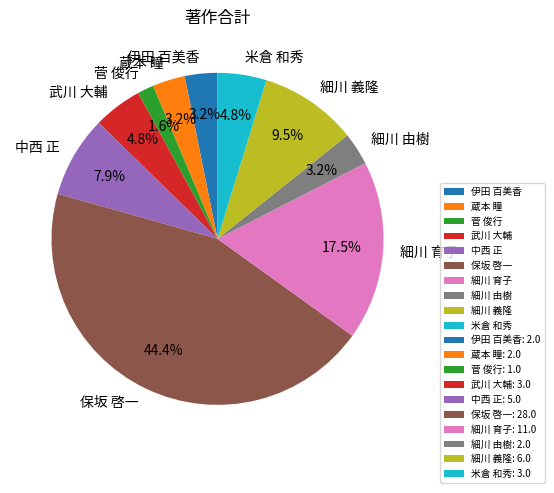

Approximately how many times larger is the value at 細川 由樹 compared to 細川 義隆?

0.3